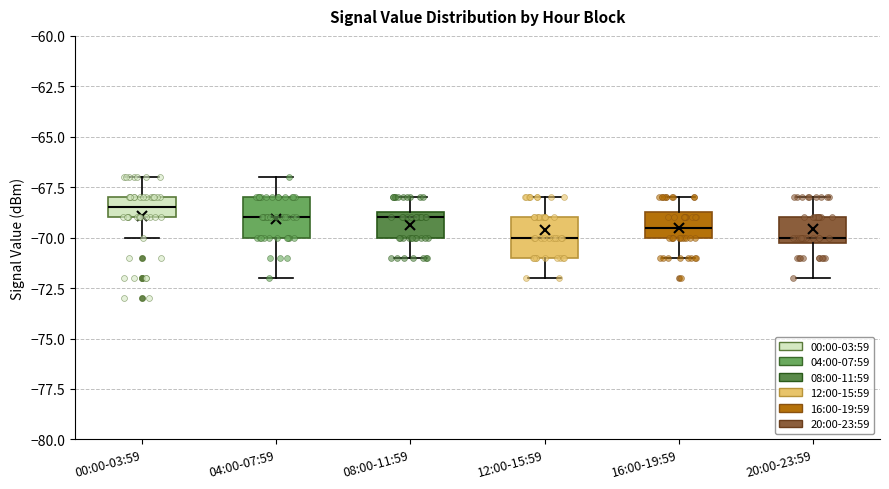

Reading left to right, transcribe this box plot: for each box, give where its median line is, the range the box spans, and where its two whiskers end, as read against the y-axis. The values are not printed on the chart, so give them approximately, as read against the axis.

00:00-03:59: median -68.5, box -69.0 to -68.0, whiskers -70.0 to -67.0
04:00-07:59: median -69.0, box -70.0 to -68.0, whiskers -72.0 to -67.0
08:00-11:59: median -69.0, box -70.0 to -68.5, whiskers -71.0 to -68.0
12:00-15:59: median -70.0, box -71.0 to -69.0, whiskers -72.0 to -68.0
16:00-19:59: median -69.5, box -70.0 to -68.5, whiskers -71.0 to -68.0
20:00-23:59: median -70.0 (just above the box's lower edge), box -70.0 to -69.0, whiskers -72.0 to -68.0